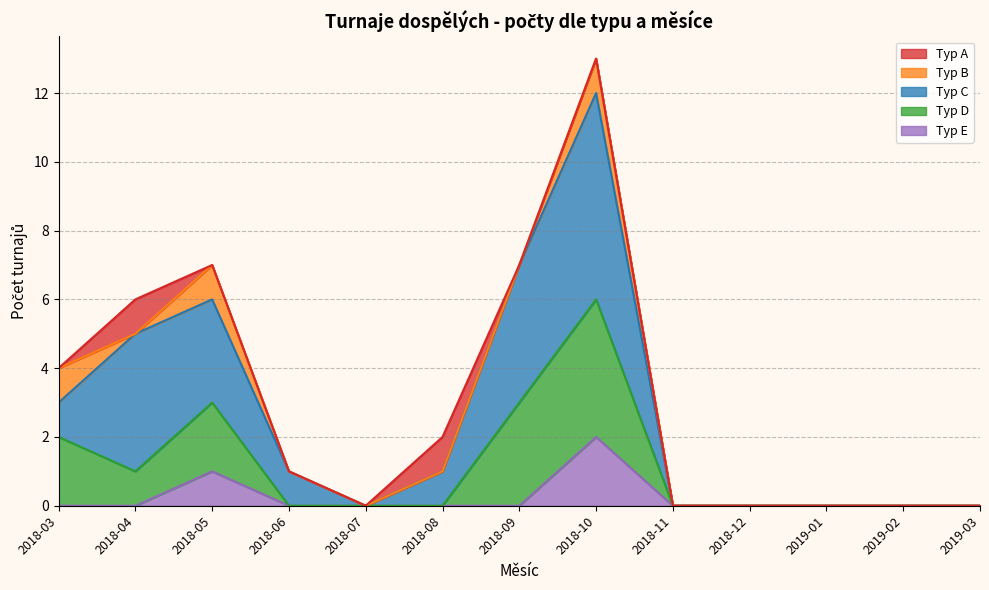

At which category is the sum across all series the highest?

2018-10